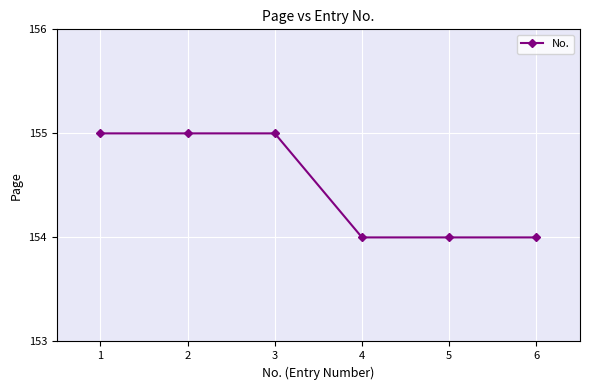

What is the smallest value displayed?

154